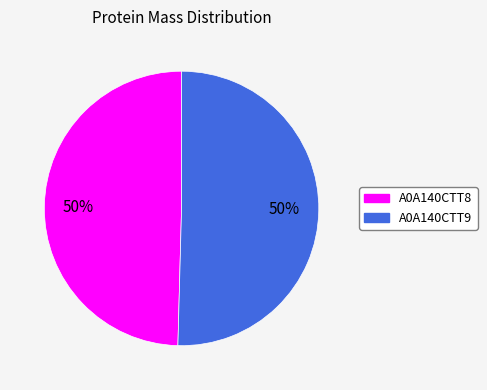

To the nearest percent, what is the average slice percentage?

50%